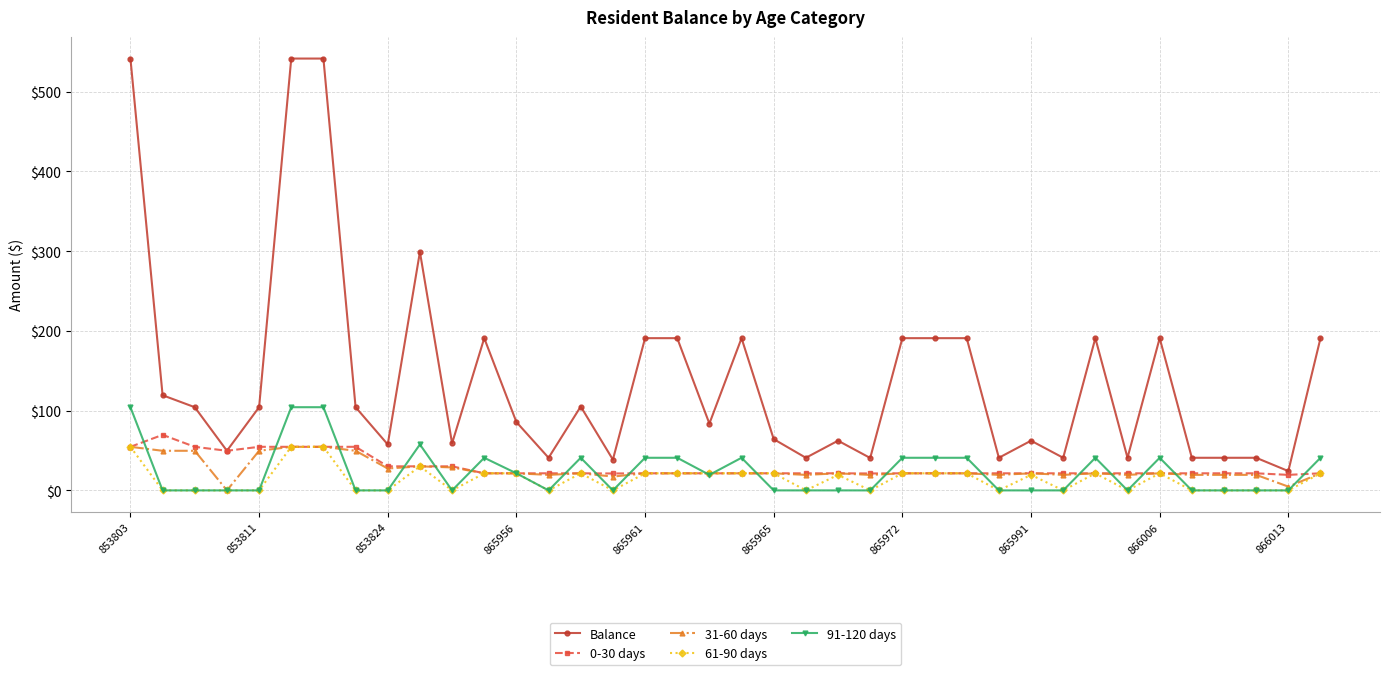

True or false: Balance and 31-60 days intersect in this chart.

False